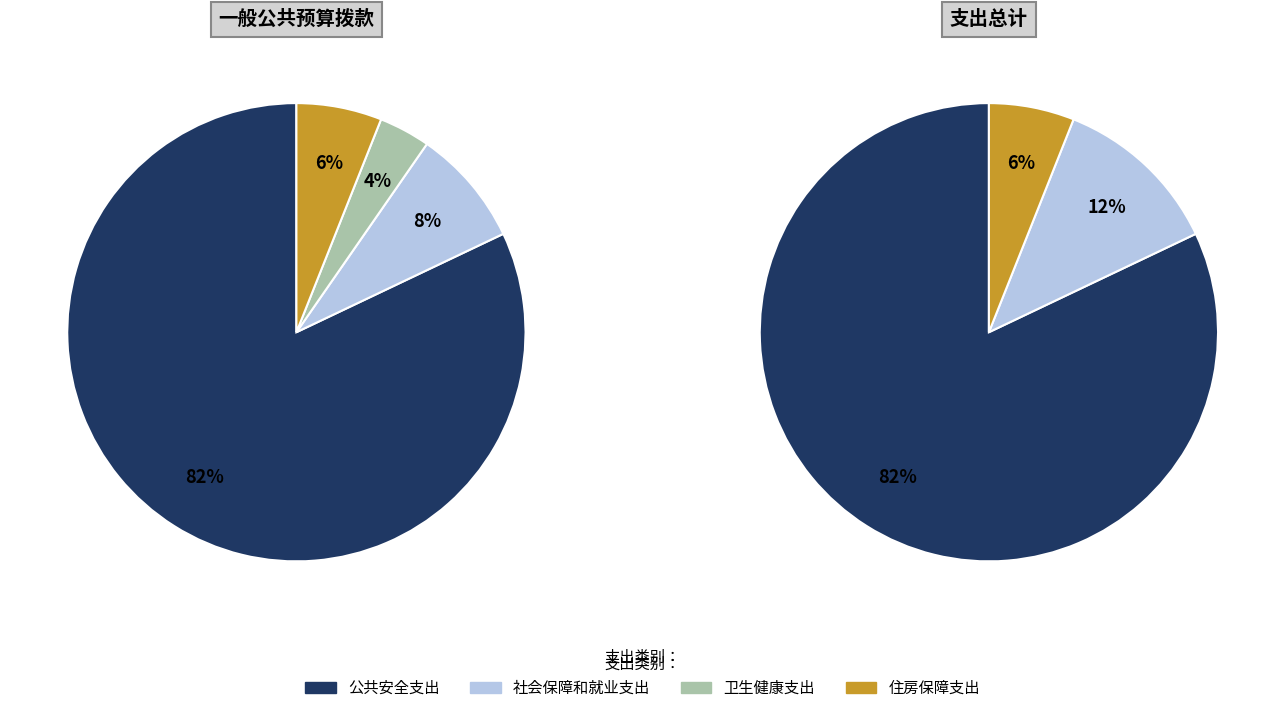

Rank the categories by value from lowest to highest.

卫生健康支出, 住房保障支出, 社会保障和就业支出, 公共安全支出